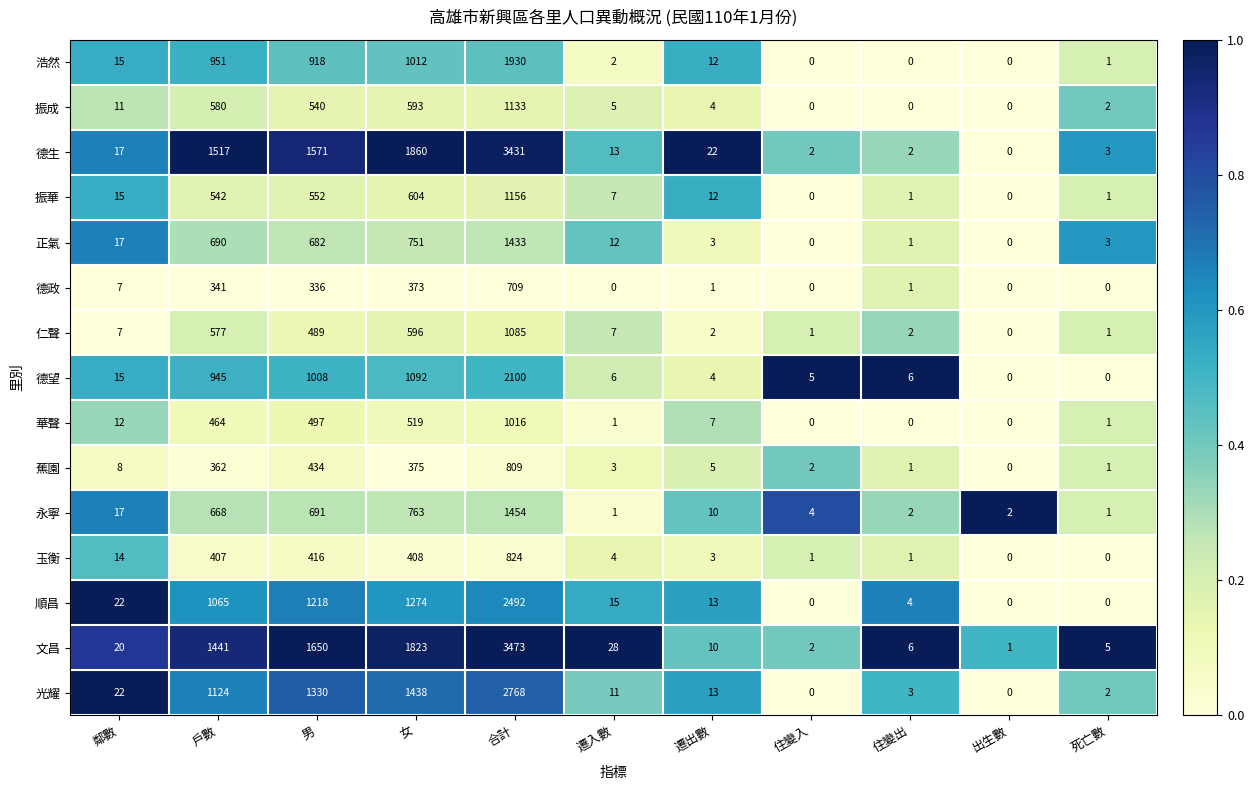

Between 男 and 遷出數, which series saw the biggest shift?

文昌